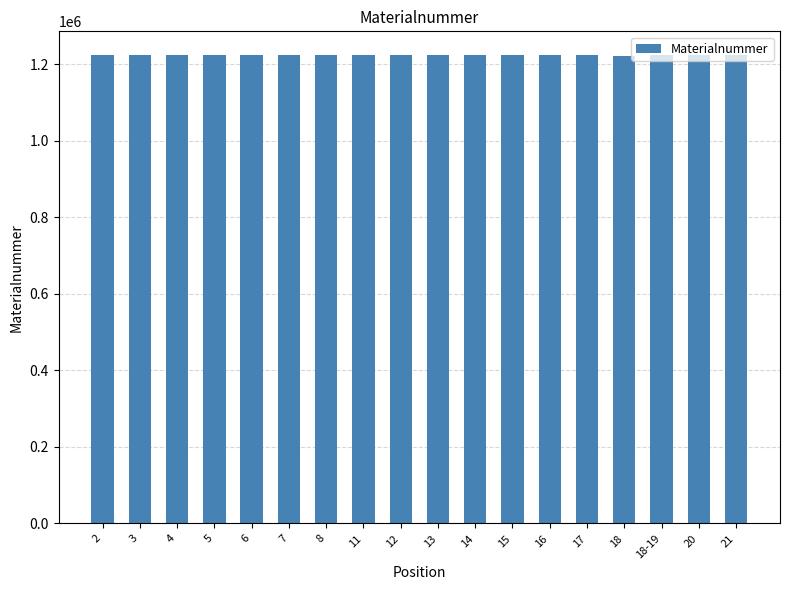

What is the difference between the second highest and second lowest values?

1263